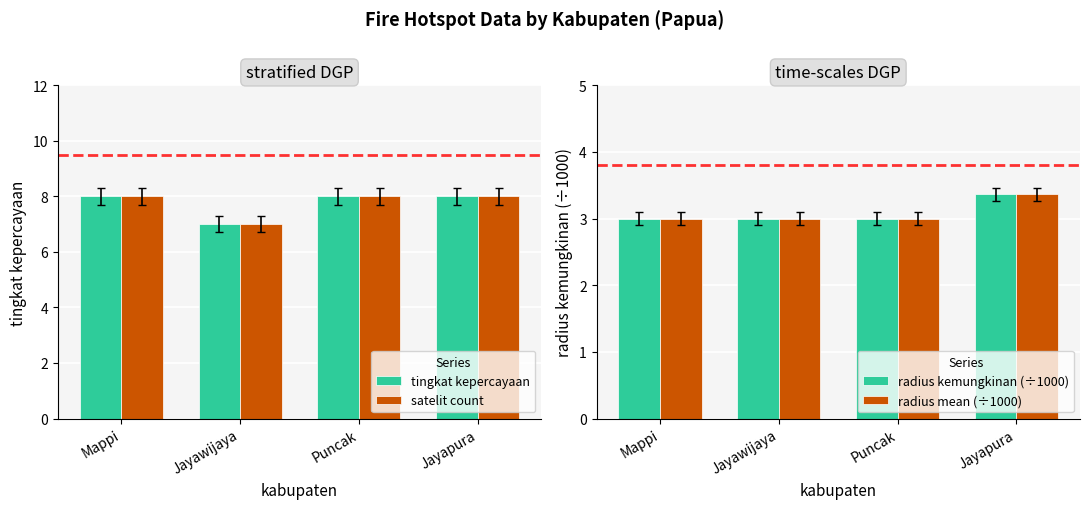

What is the value of the radius kemungkinan (÷1000) bar at the 2nd from the left?

3.0